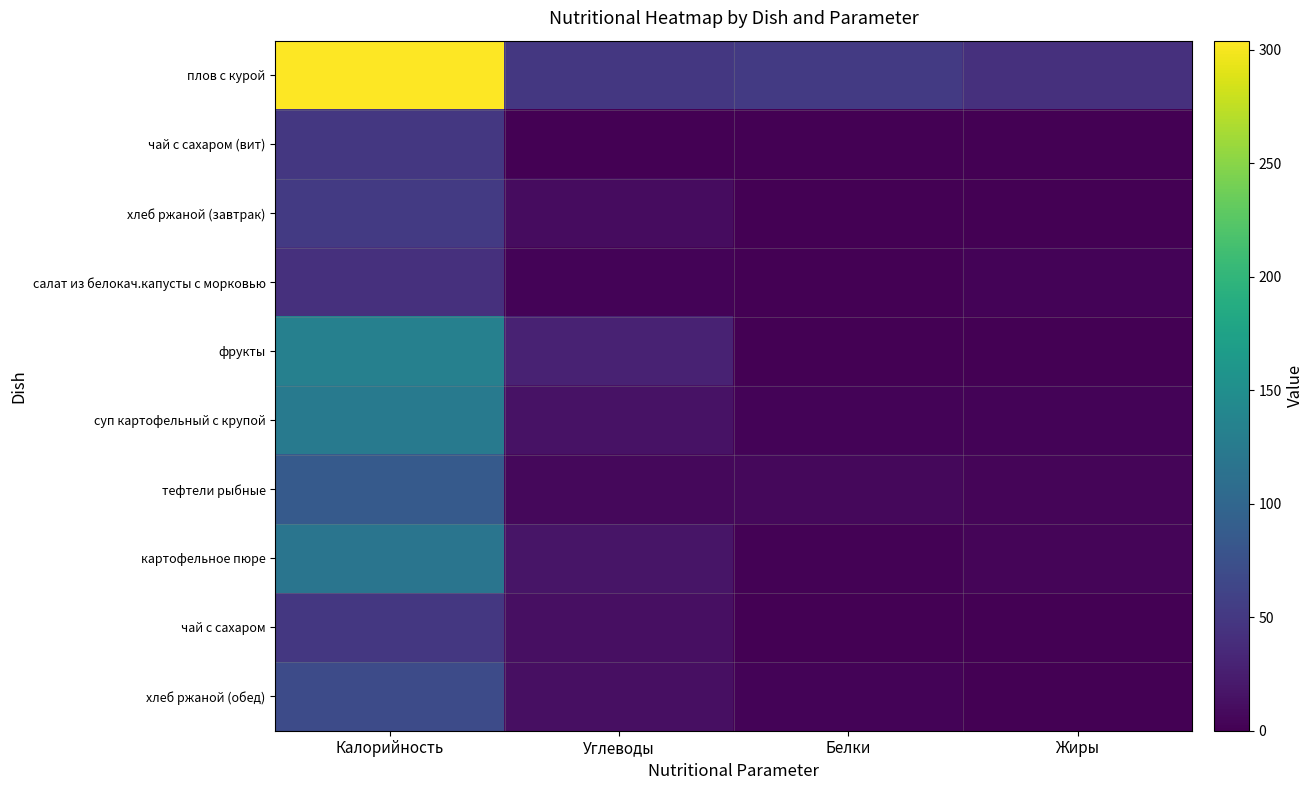

What is the spread (max minus min) of values at Жиры?

42